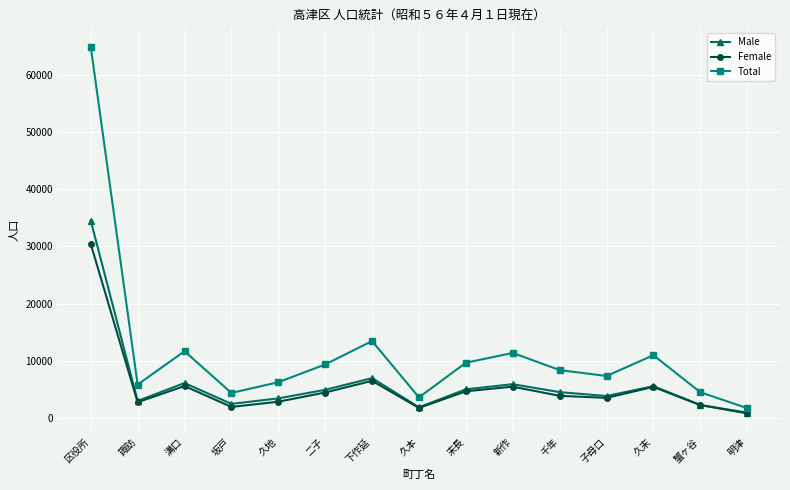

What is the total value across all series at 二子?

18686